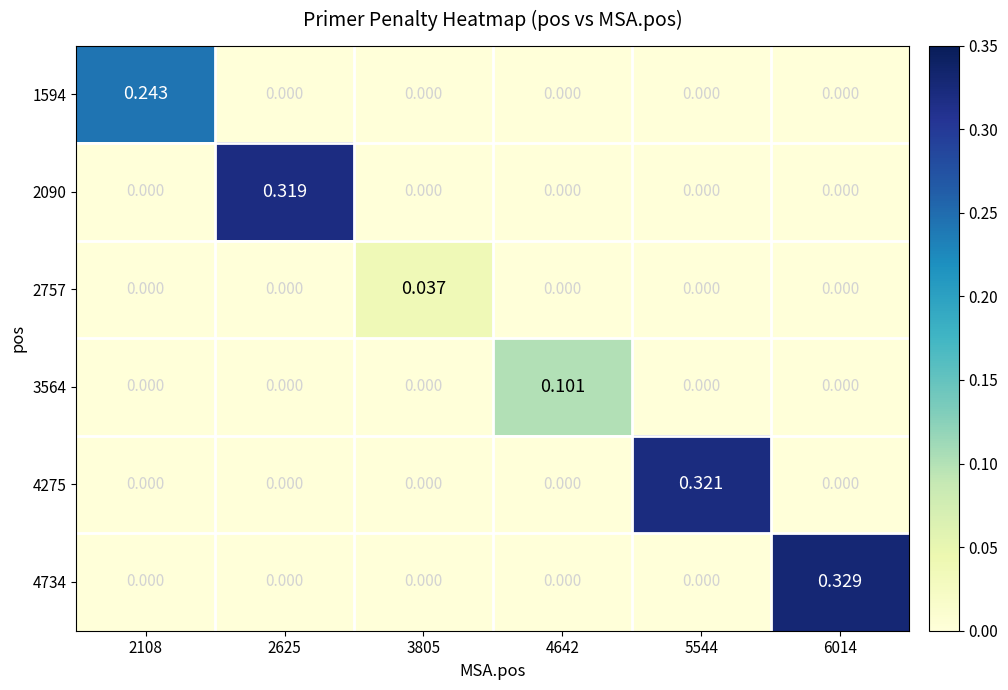

How many distinct data groups are displayed?

6